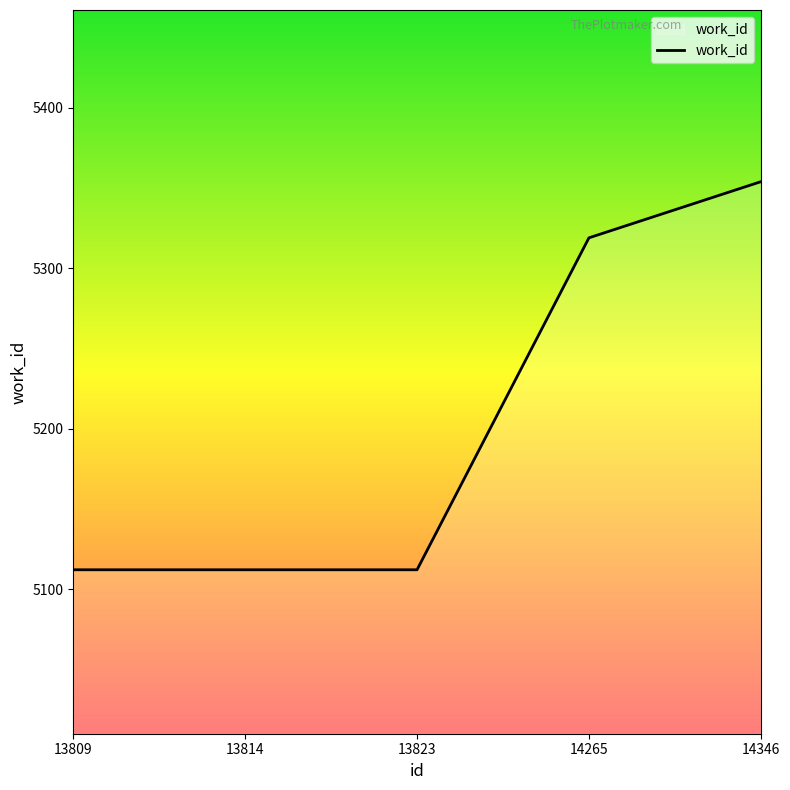

What is the greatest value displayed?

5354